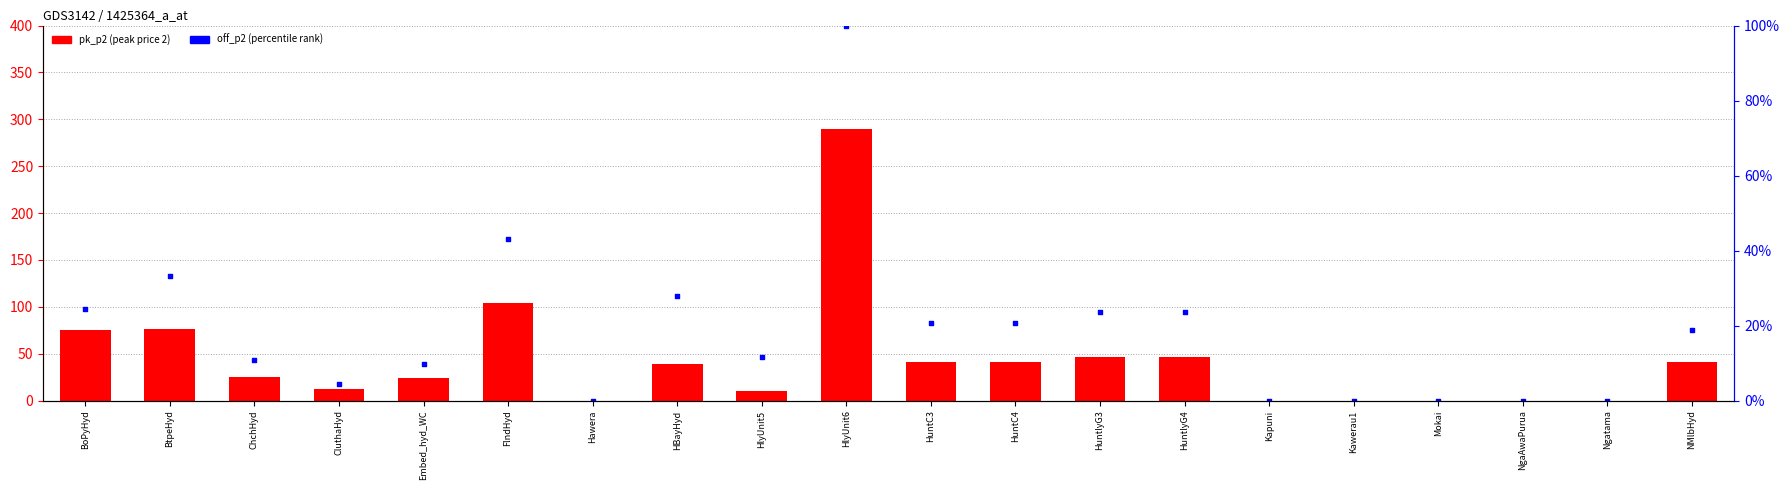

Which series contains the lowest Y value?

pk_p2 (peak price 2)